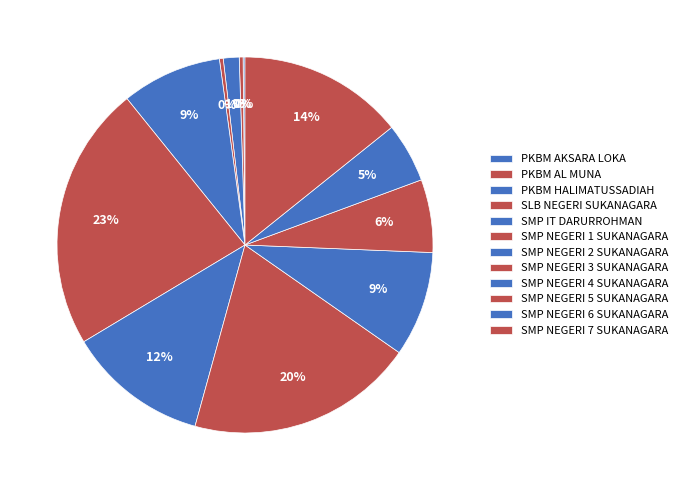

What portion of the pie excludes SMP NEGERI 6 SUKANAGARA?

94.9%